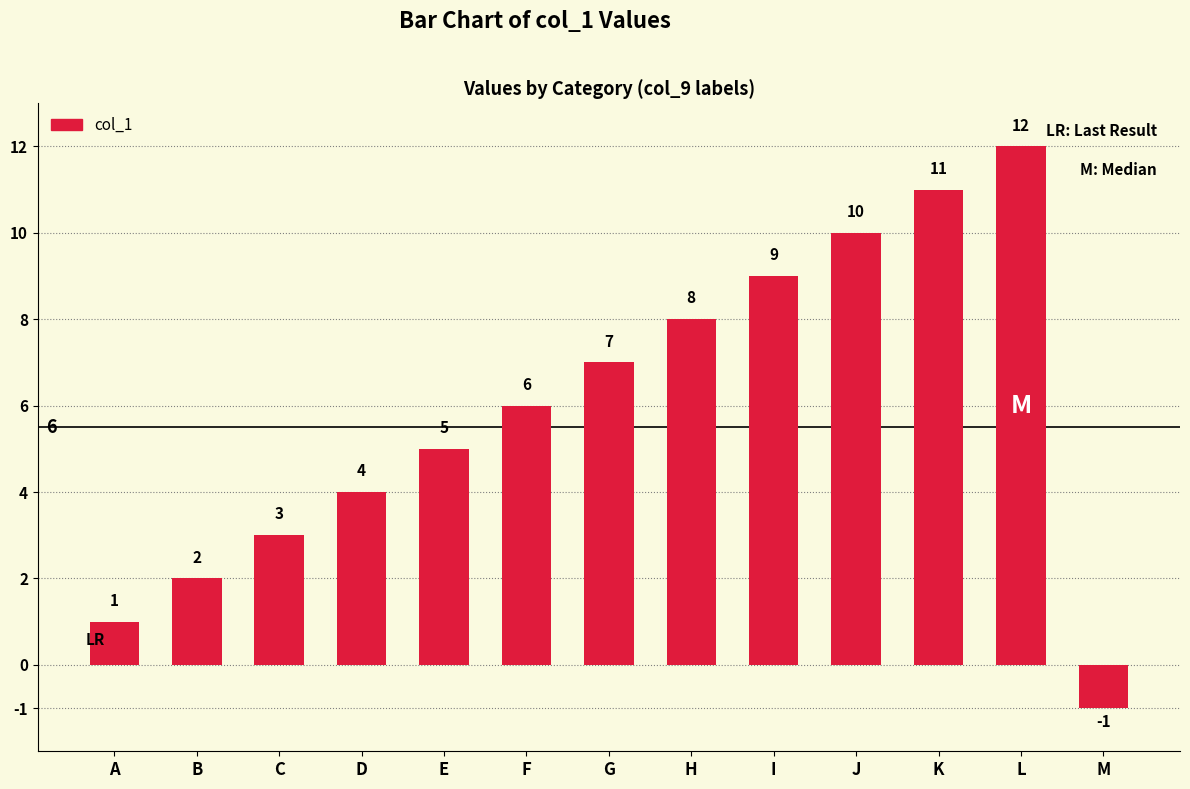

Read the value at F.

6